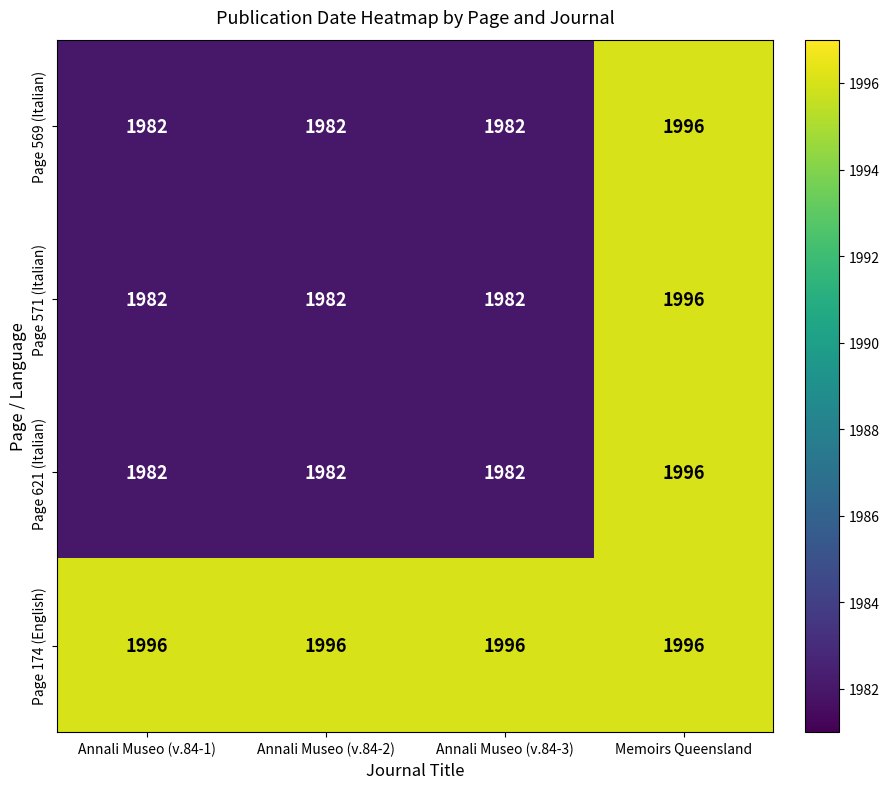

What is the difference between the Page 569 (Italian) values at Annali Museo (v.84-1) and Memoirs Queensland?

14